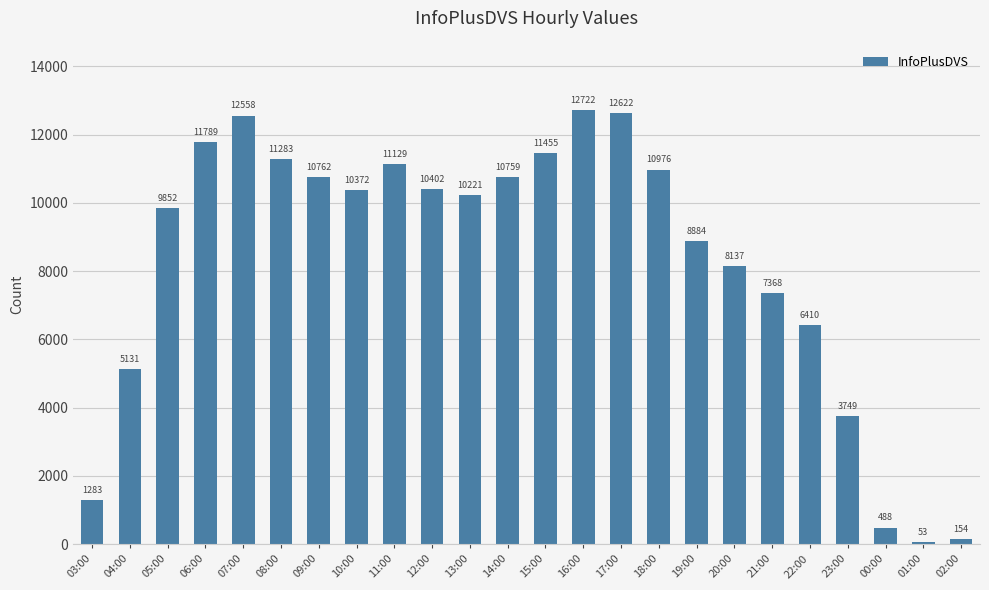

Approximately how many times larger is the value at 09:00 compared to 12:00?

1.0